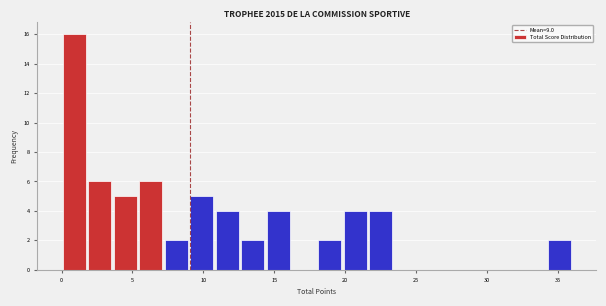

Around what value on the x-axis is the tallest bar? Give the approximate position of its centre, as read against the axis.

1.0